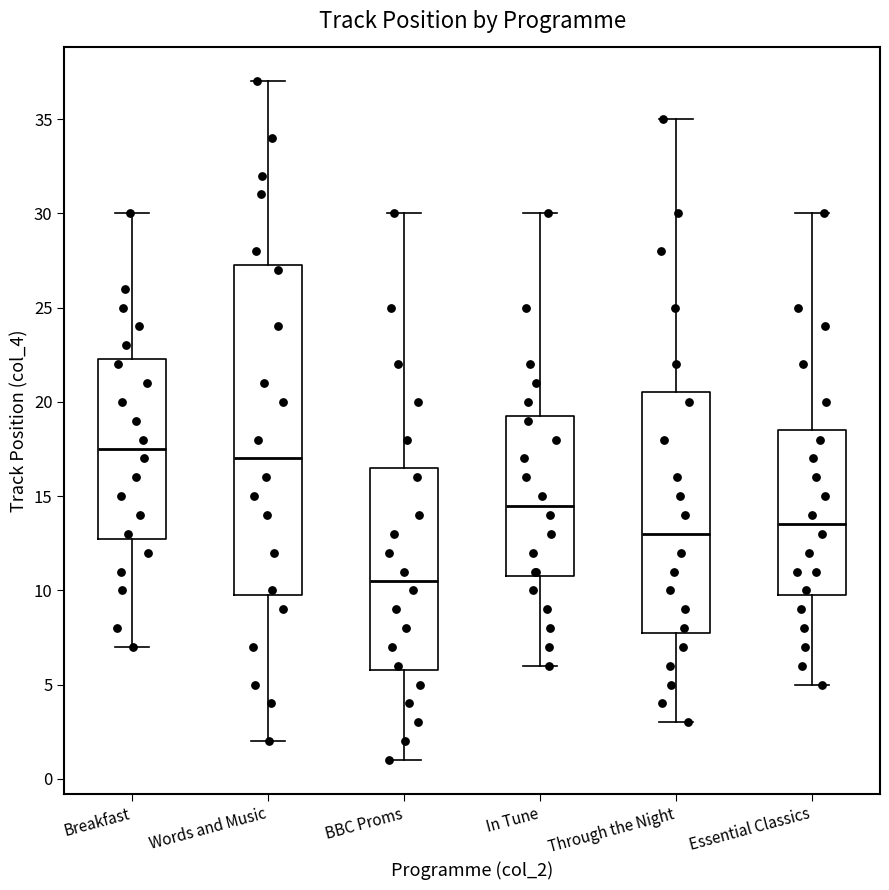

Which box's median line is the lowest?

BBC Proms